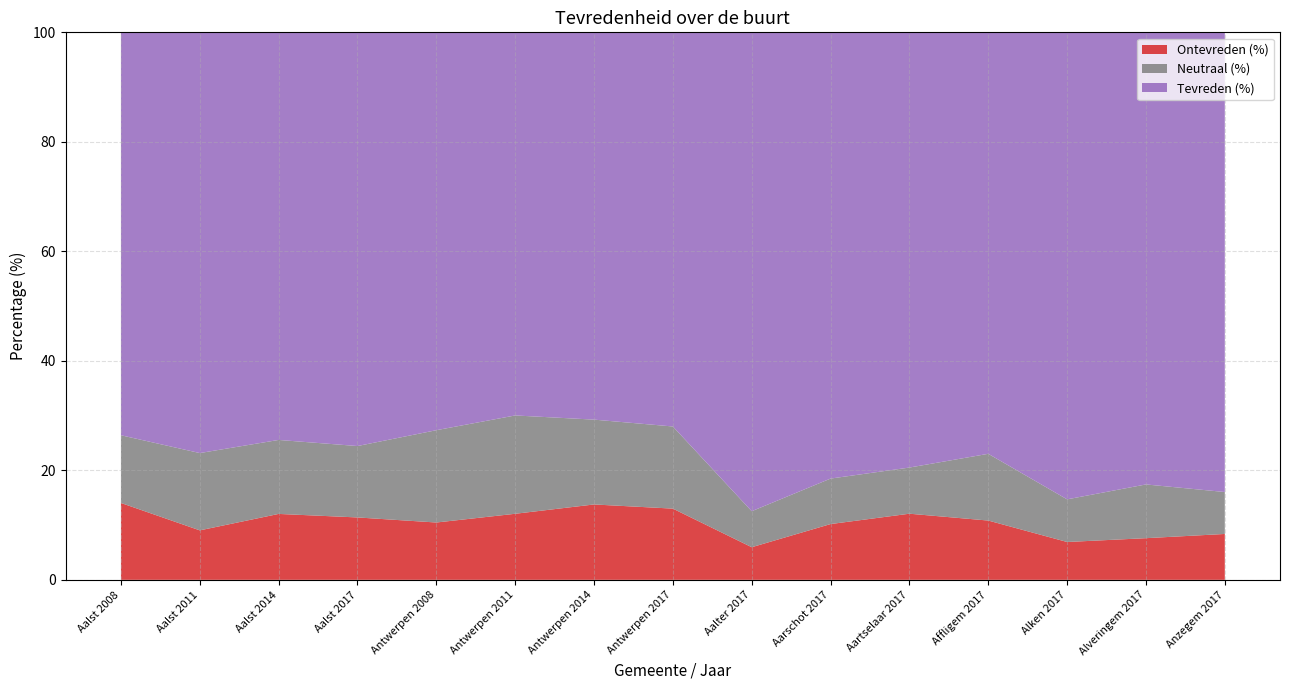

Reading left to right, transcribe all the data shown in this chart.

Ontevreden (%): Aalst 2008=14.0	Aalst 2011=9.0	Aalst 2014=12.0	Aalst 2017=11.4	Antwerpen 2008=10.5	Antwerpen 2011=12.1	Antwerpen 2014=13.8	Antwerpen 2017=13.0	Aalter 2017=6.0	Aarschot 2017=10.2	Aartselaar 2017=12.1	Affligem 2017=10.8	Alken 2017=6.9	Alveringem 2017=7.6	Anzegem 2017=8.4
Neutraal (%): Aalst 2008=12.4	Aalst 2011=14.1	Aalst 2014=13.5	Aalst 2017=13.0	Antwerpen 2008=16.9	Antwerpen 2011=18.0	Antwerpen 2014=15.5	Antwerpen 2017=15.0	Aalter 2017=6.6	Aarschot 2017=8.3	Aartselaar 2017=8.4	Affligem 2017=12.2	Alken 2017=7.8	Alveringem 2017=9.8	Anzegem 2017=7.7
Tevreden (%): Aalst 2008=73.6	Aalst 2011=76.8	Aalst 2014=74.4	Aalst 2017=75.6	Antwerpen 2008=72.7	Antwerpen 2011=70.0	Antwerpen 2014=70.7	Antwerpen 2017=72.0	Aalter 2017=87.5	Aarschot 2017=81.5	Aartselaar 2017=79.5	Affligem 2017=77.0	Alken 2017=85.3	Alveringem 2017=82.6	Anzegem 2017=84.0